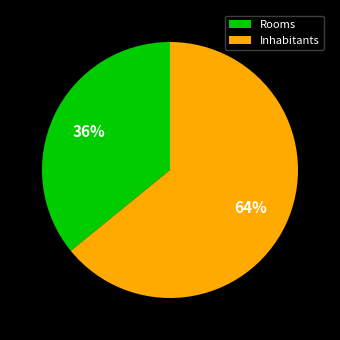

To the nearest percent, what is the combined percentage of Rooms and Inhabitants?

100%